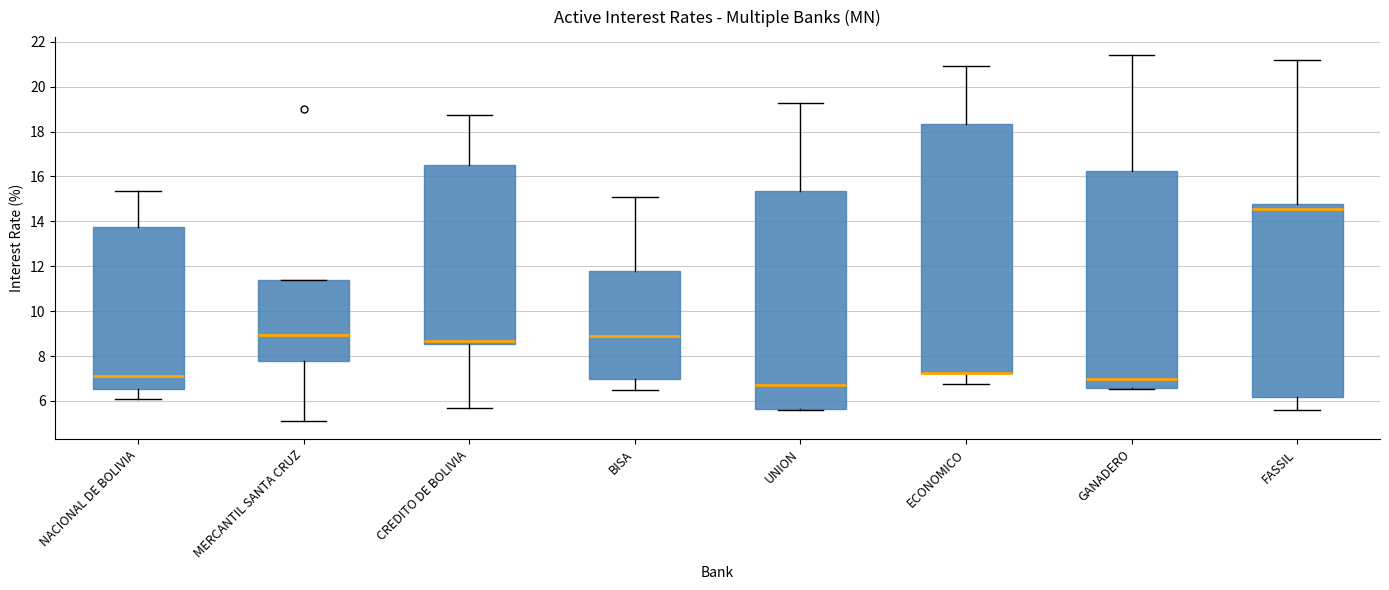

Reading left to right, read every box against the y-axis: the position of its median line, the range the box covers, and the ends of its whiskers. The values are not printed on the chart, so give them approximately, as read against the axis.

NACIONAL DE BOLIVIA: median 7.0, box 6.6 to 13.8, whiskers 6.0 to 15.4
MERCANTIL SANTA CRUZ: median 9.0, box 7.8 to 11.4, whiskers 5.2 to 11.4
CREDITO DE BOLIVIA: median 8.6 (just above the box's lower edge), box 8.6 to 16.6, whiskers 5.6 to 18.8
BISA: median 9.0, box 7.0 to 11.8, whiskers 6.4 to 15.0
UNION: median 6.8, box 5.6 to 15.4, whiskers 5.6 to 19.2
ECONOMICO: median 7.2 (drawn on the box's lower edge), box 7.2 to 18.4, whiskers 6.8 to 21.0
GANADERO: median 7.0, box 6.6 to 16.2, whiskers 6.6 to 21.4
FASSIL: median 14.6, box 6.2 to 14.8, whiskers 5.6 to 21.2